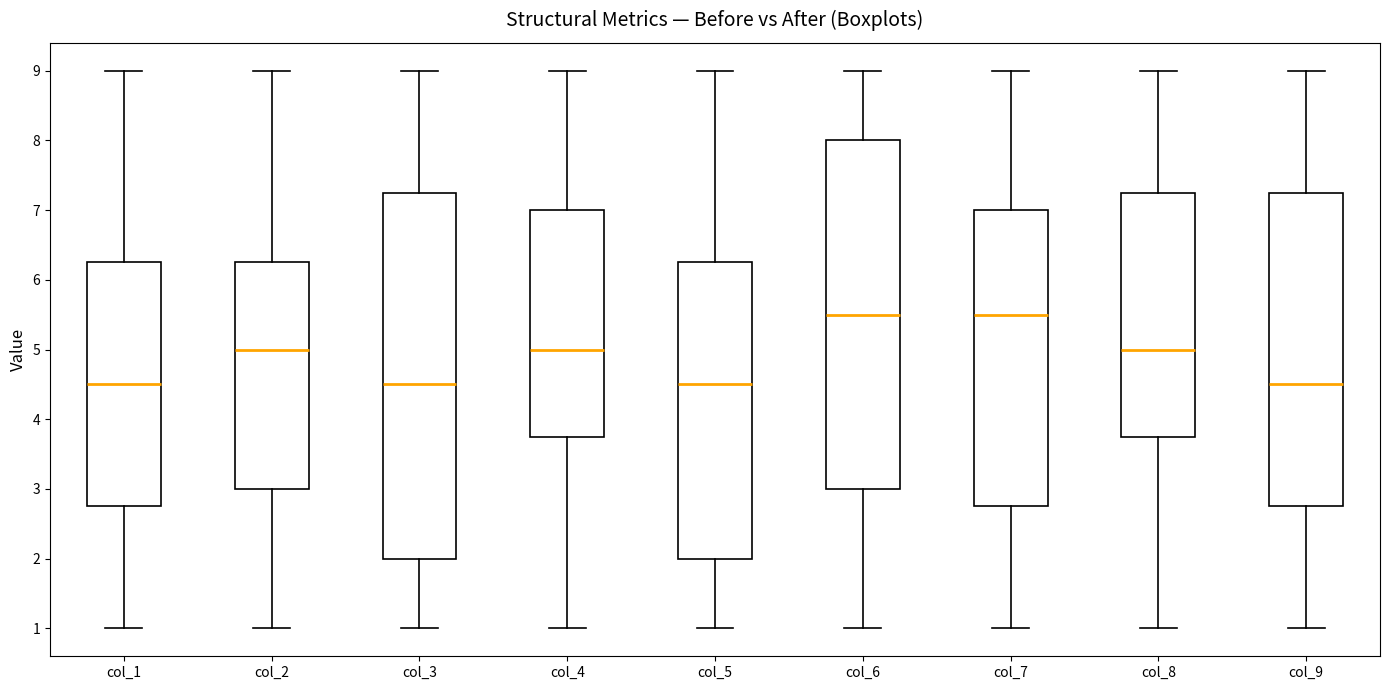

Which box is the tallest, from its lower edge to its upper edge?

col_3